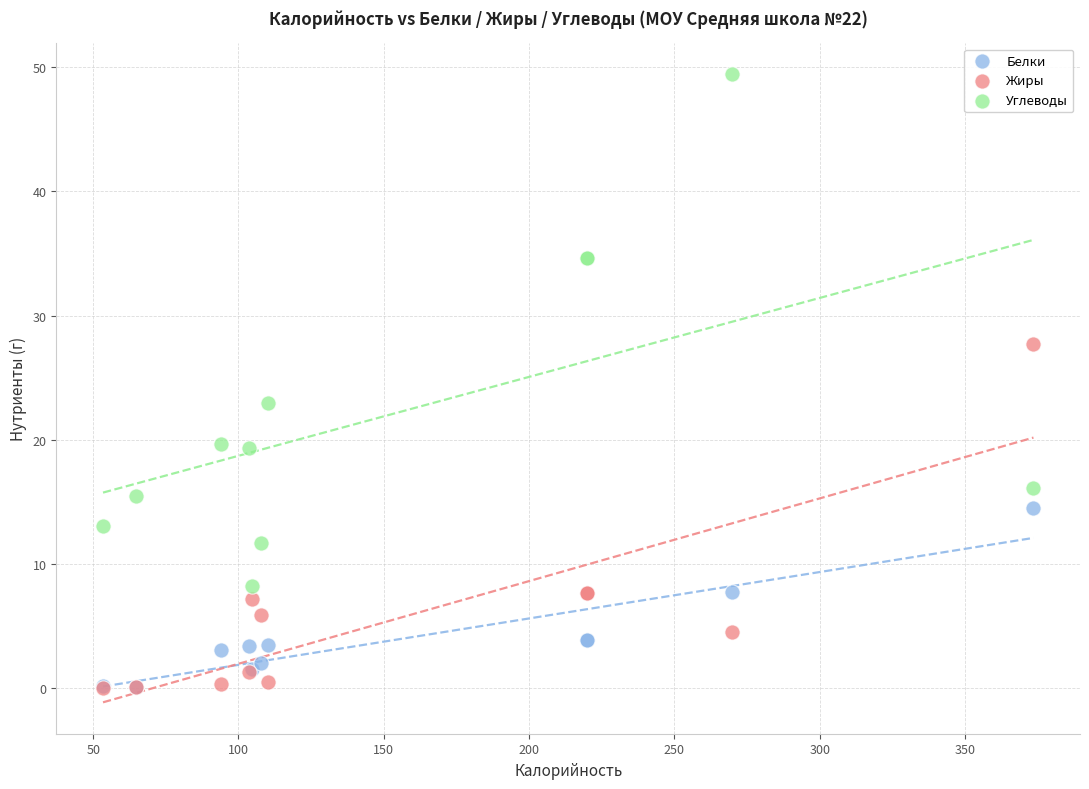

What are all the series names shown in the legend?

Белки, Жиры, Углеводы